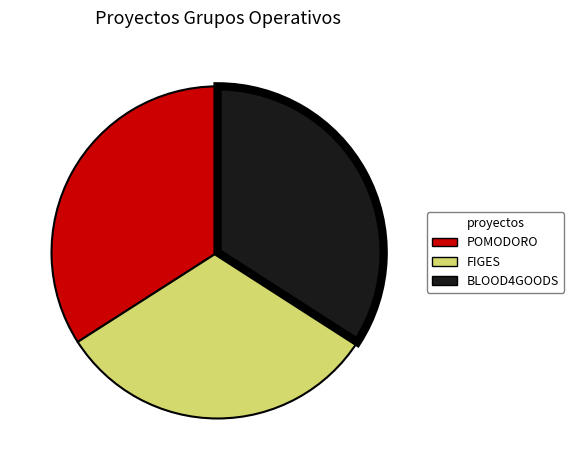

Is the sum of POMODORO and FIGES greater than half?

Yes